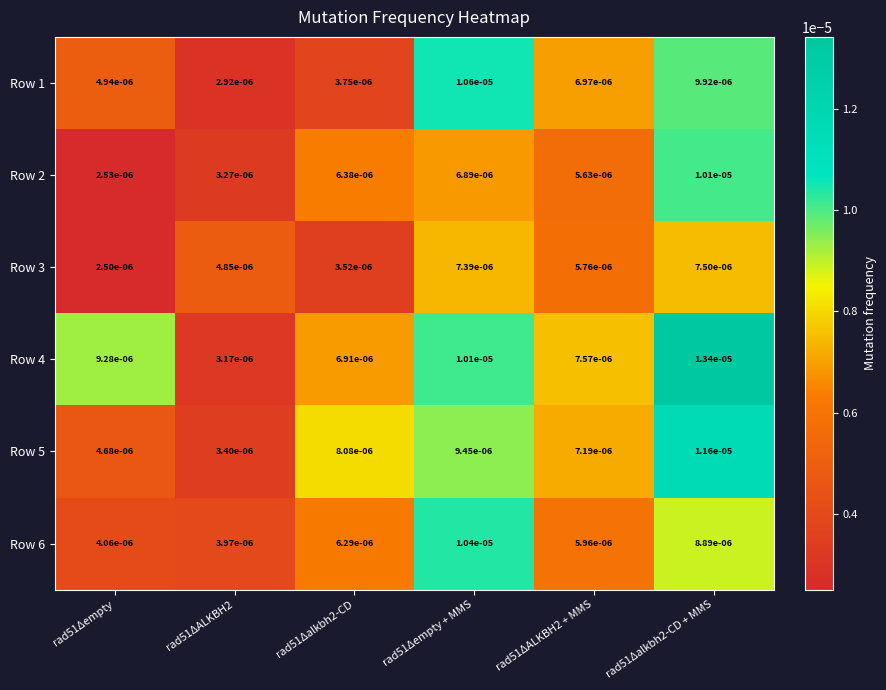

Which label corresponds to the smallest value in the chart?

rad51Δempty